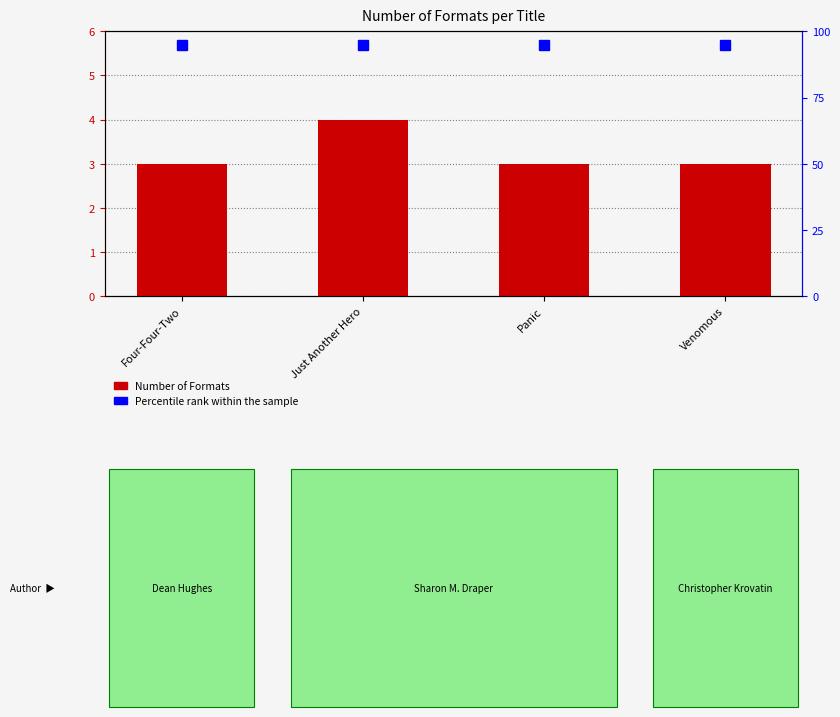

How many values exceed 3?

1